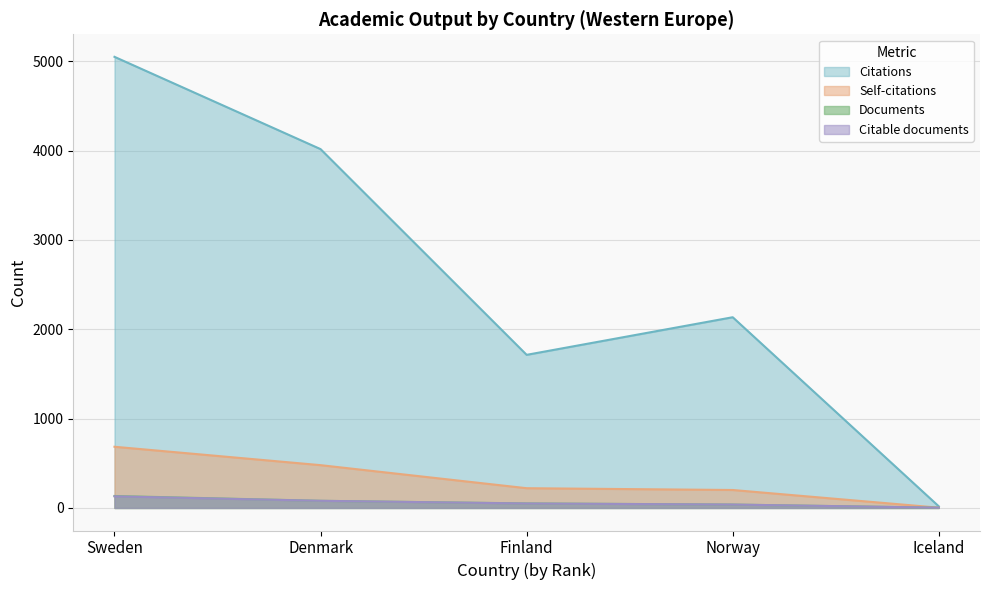

Reading left to right, list all the values displayed in this chart.

Documents: Sweden=134	Denmark=80	Finland=51	Norway=38	Iceland=3
Citable documents: Sweden=130	Denmark=80	Finland=50	Norway=38	Iceland=3
Citations: Sweden=5050	Denmark=4017	Finland=1714	Norway=2135	Iceland=18
Self-citations: Sweden=685	Denmark=479	Finland=221	Norway=201	Iceland=3